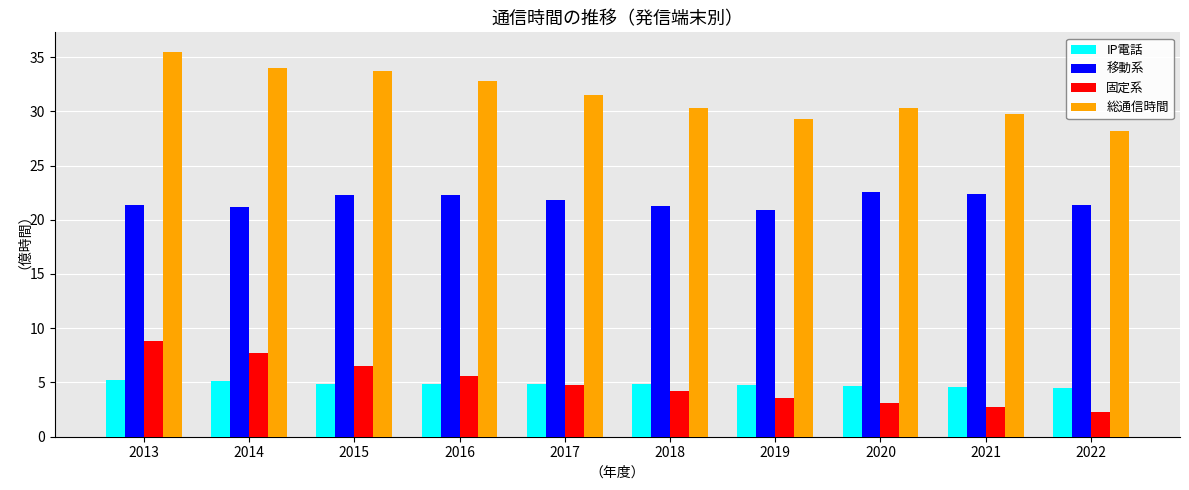

What are all the series names shown in the legend?

IP電話, 移動系, 固定系, 総通信時間